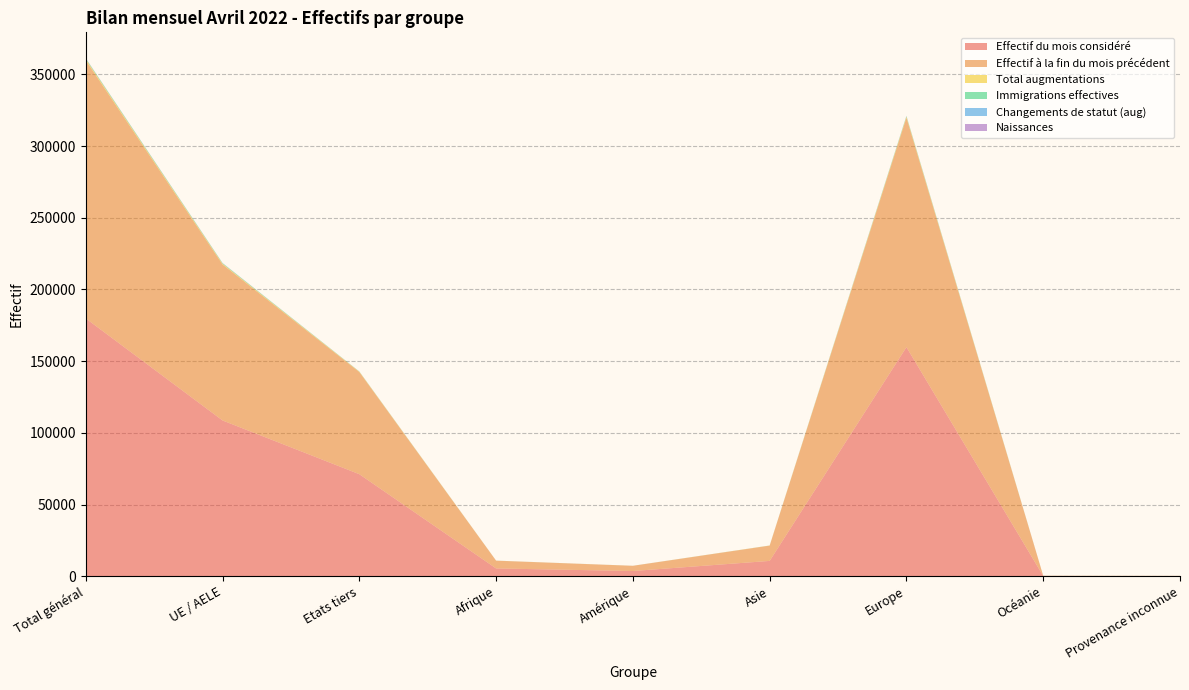

Reading left to right, transcribe all the data shown in this chart.

Effectif du mois considéré: 179810	108643	71167	5426	3623	10684	159790	165	122
Effectif à la fin du mois précédent: 180071	108811	71260	5415	3636	10660	160074	165	121
Total augmentations: 769	522	247	27	17	77	646	1	1
Immigrations effectives: 440	324	116	10	12	23	395	0	0
Changements de statut (aug): 100	94	6	0	2	1	96	1	0
Naissances: 114	74	40	7	1	4	102	0	0